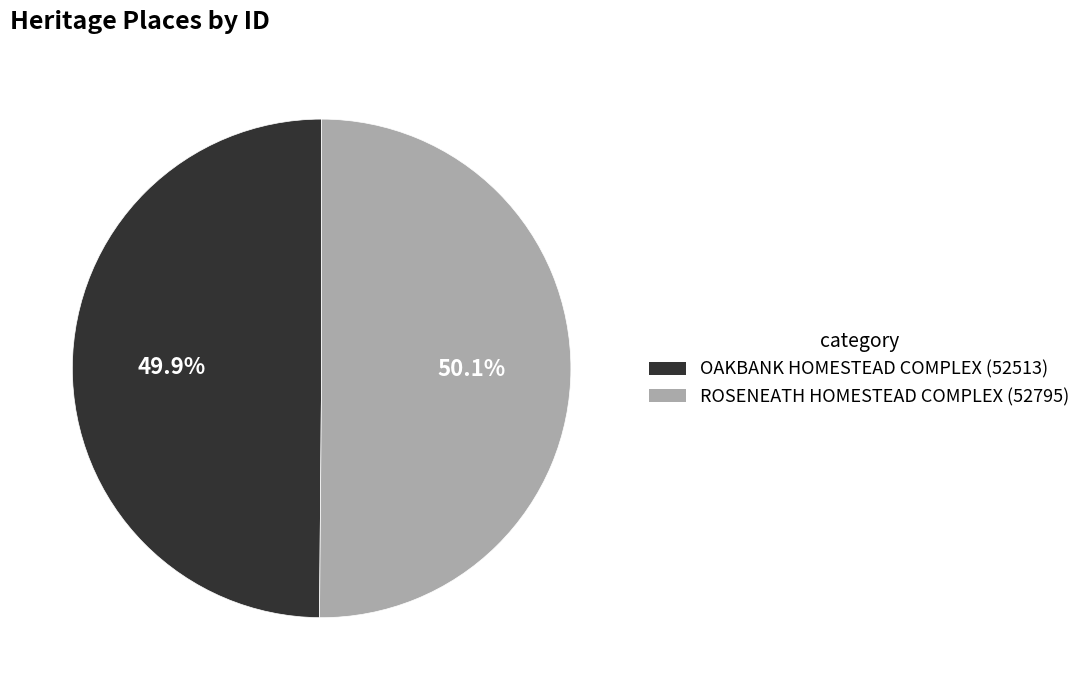

How many slices are in this pie chart?

2